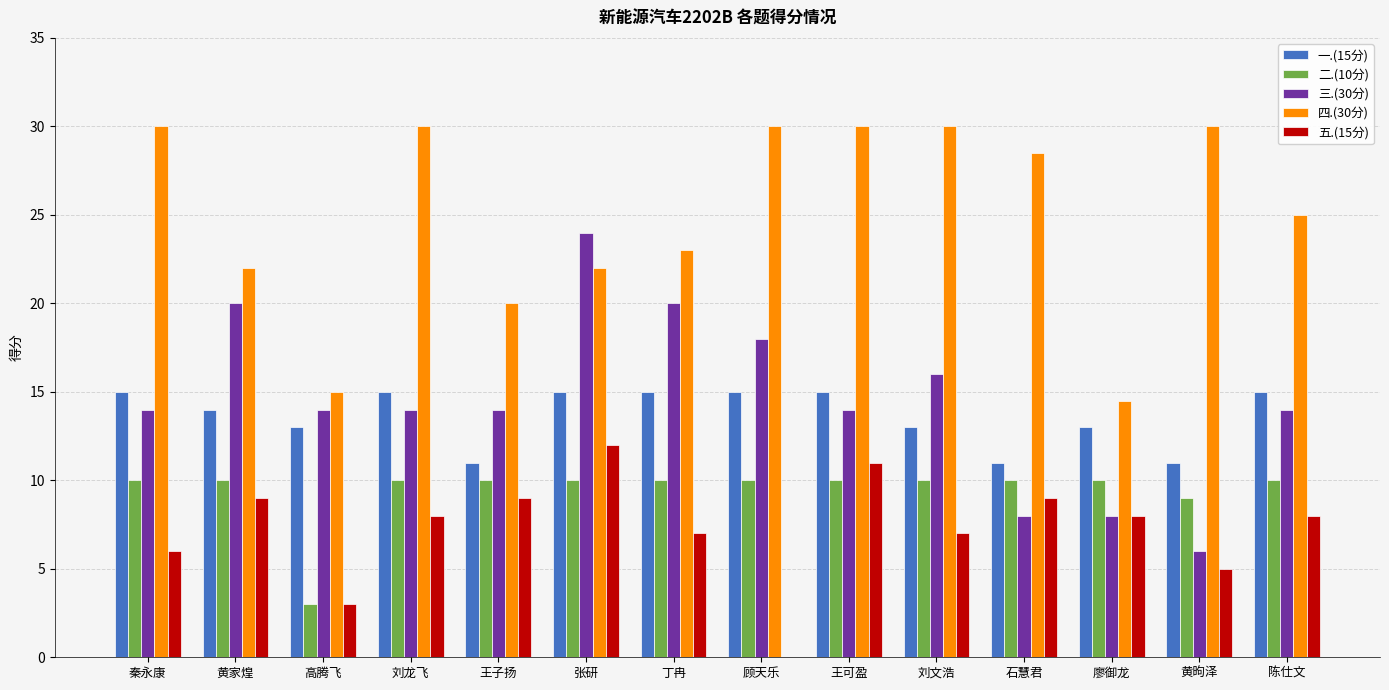

True or false: 四.(30分) has a value of 41.7 at 陈仕文.

False